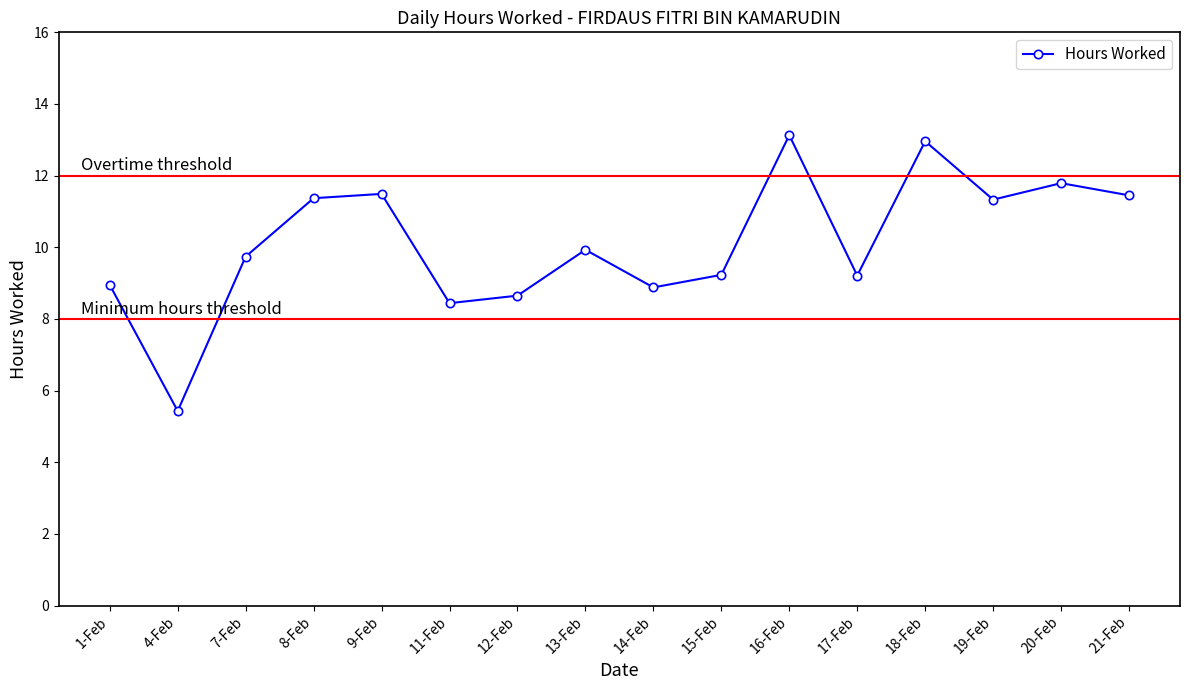

Which category has the lowest value across all series?

4-Feb